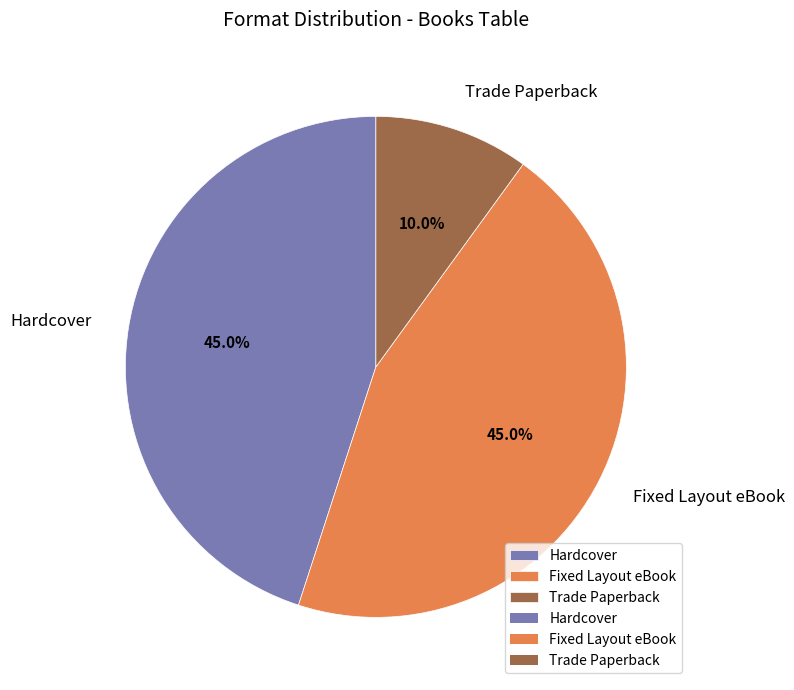

Which slice is the smallest?

Trade Paperback